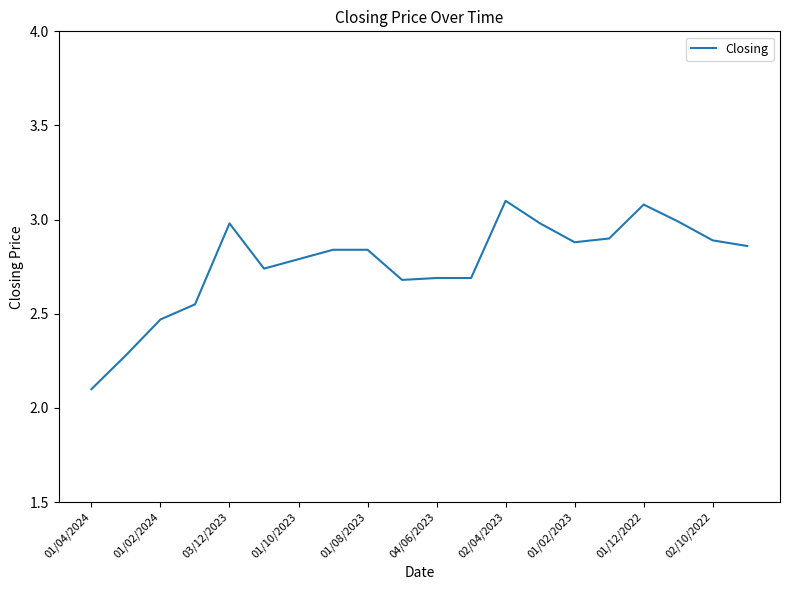

What is the minimum value shown in the chart?

2.1